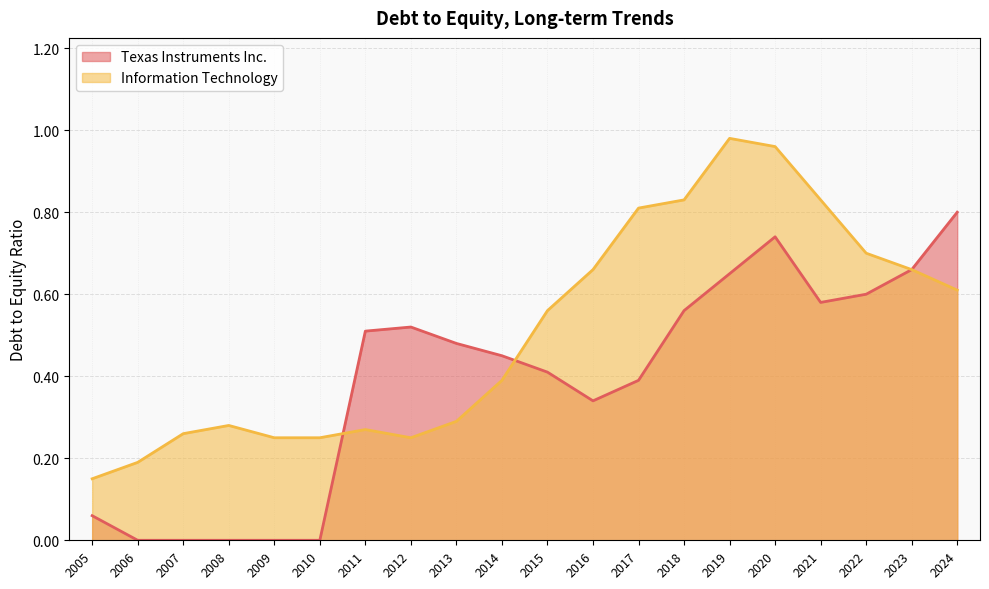

The value of Information Technology at 2015 is 0.2. True or false?

False